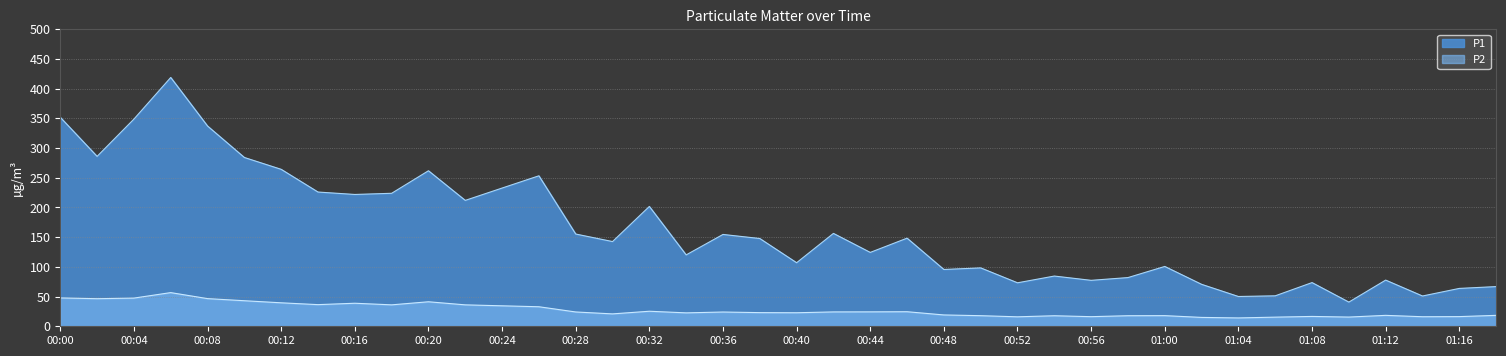

True or false: P2 and P1 intersect in this chart.

False